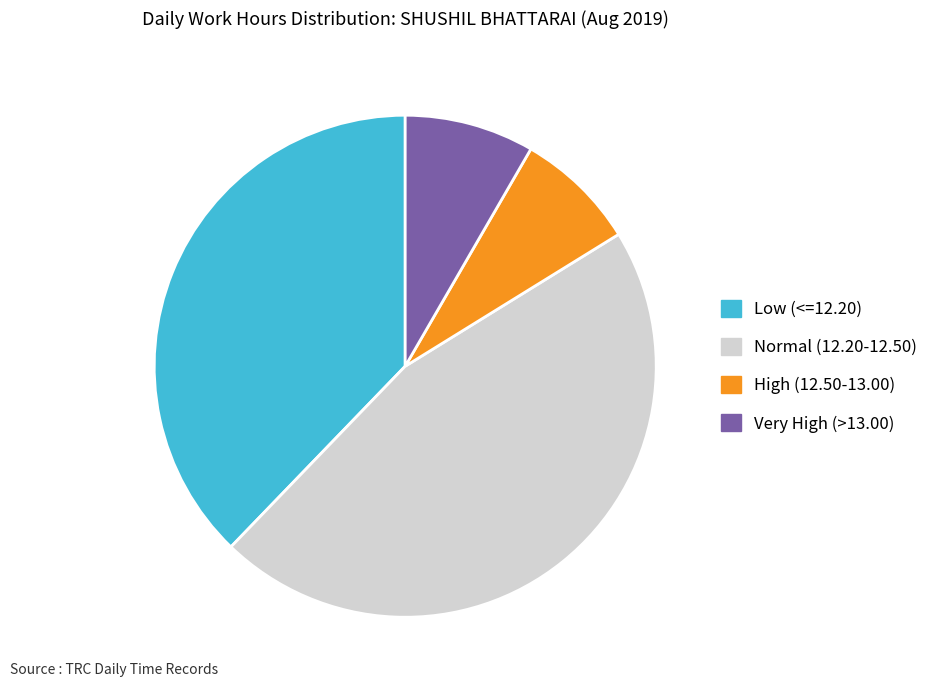

Do Normal (12.20-12.50) and High (12.50-13.00) together represent more than half of the pie?

Yes